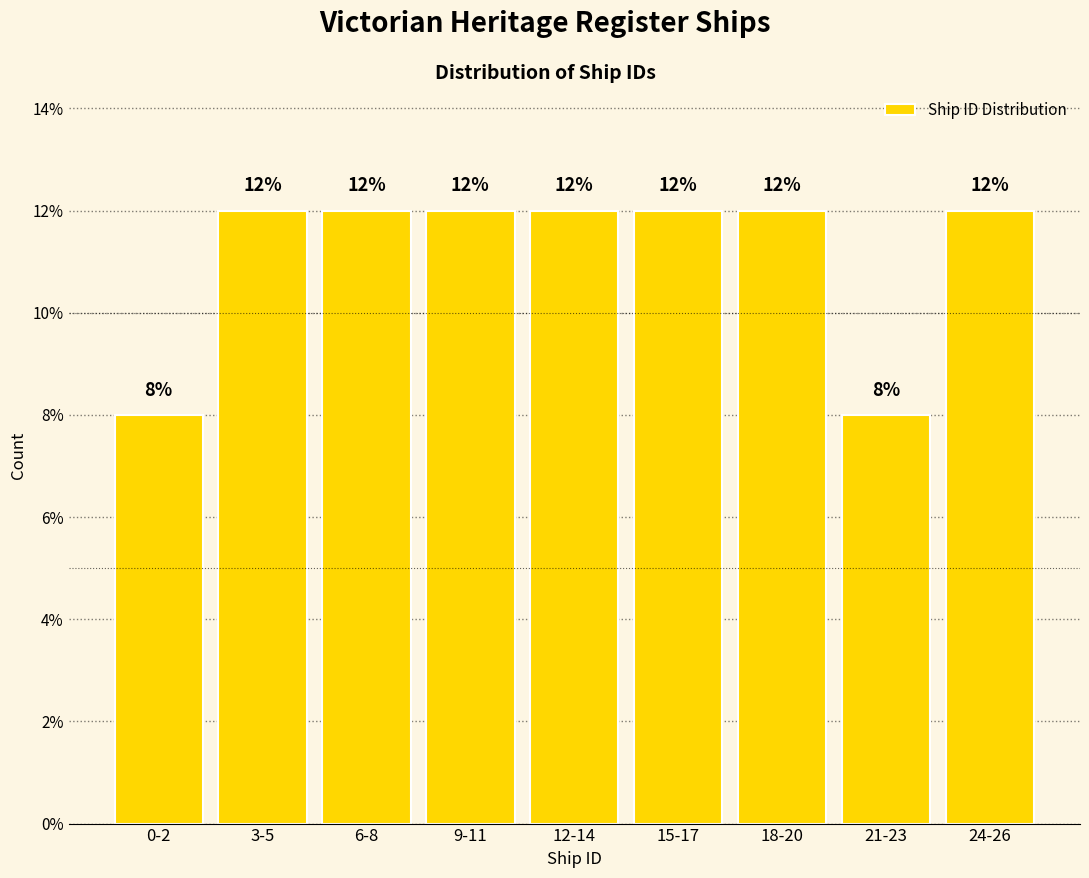

Reading left to right, what are all the values shown in this chart?

0-2=8	3-5=12	6-8=12	9-11=12	12-14=12	15-17=12	18-20=12	21-23=8	24-26=12